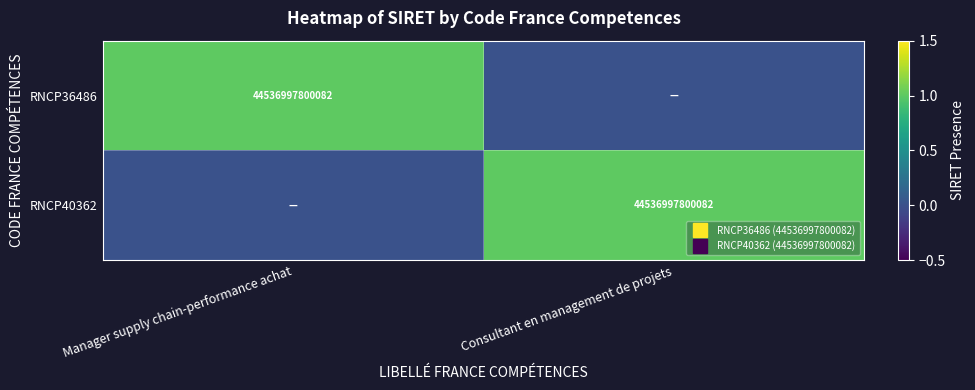

Which label corresponds to the smallest value in the chart?

Consultant en management de projets